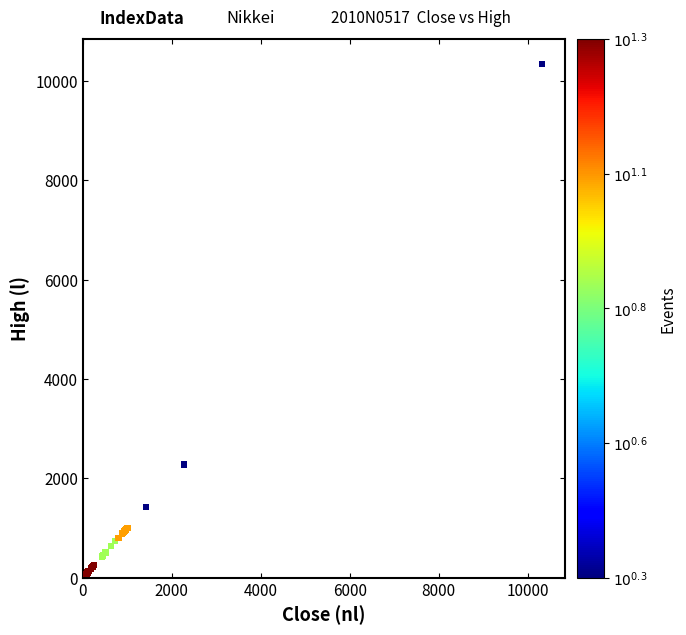

What Y value in the scatter plot is closest to 5207?

2279.3